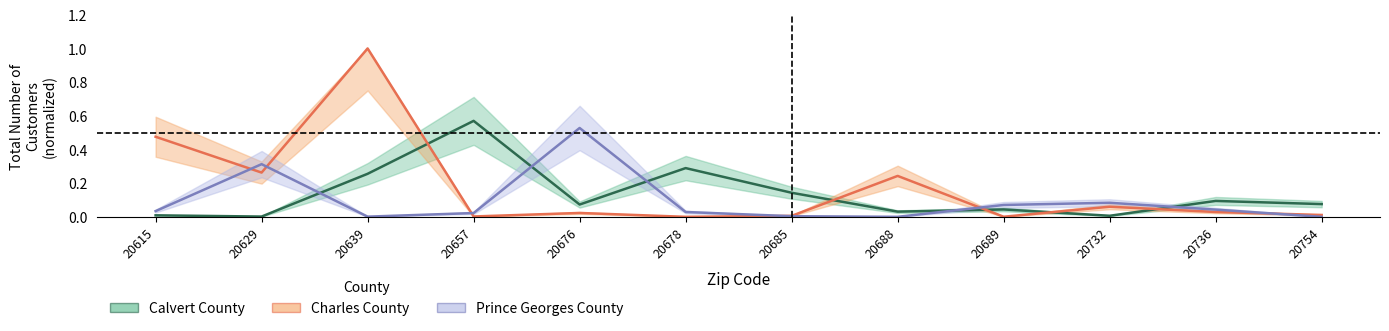

Rank the series at 20639 from lowest to highest value.

Prince Georges County, Calvert County, Charles County